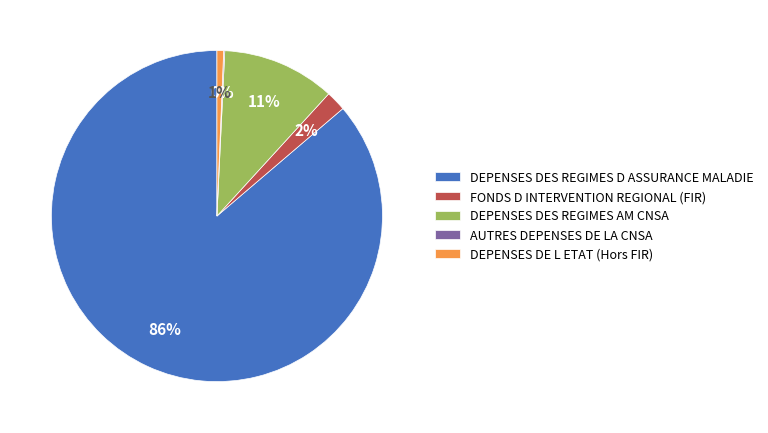

To the nearest percent, what is the difference between the DEPENSES DES REGIMES D ASSURANCE MALADIE and DEPENSES DES REGIMES AM CNSA slice percentages?

75%